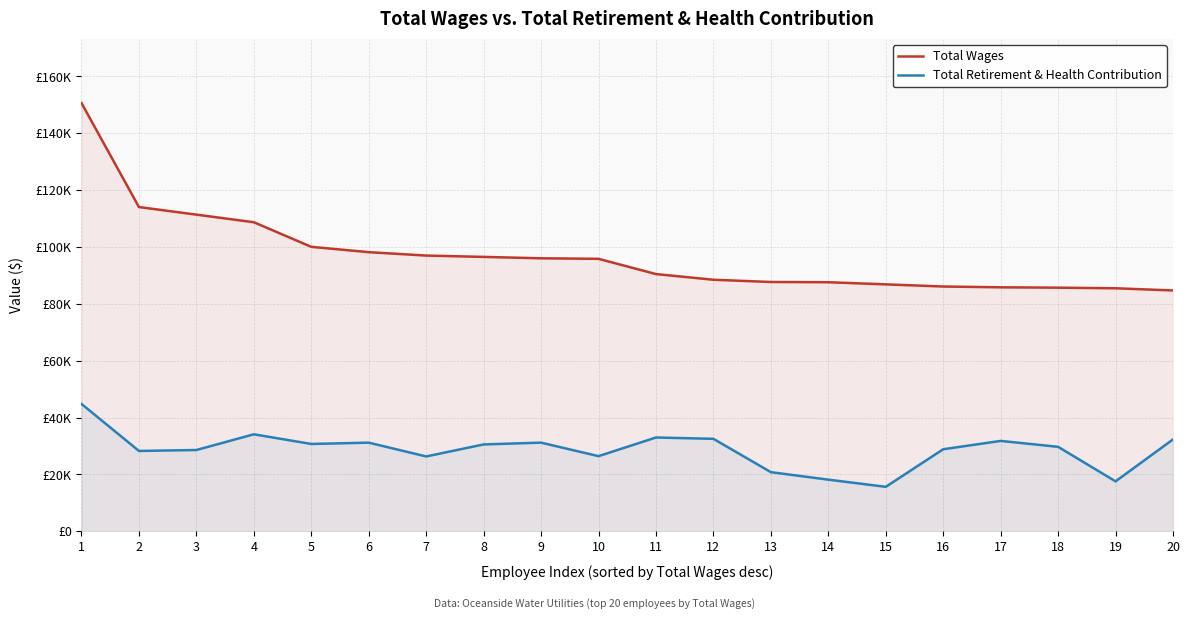

How many lines are shown in the chart?

2